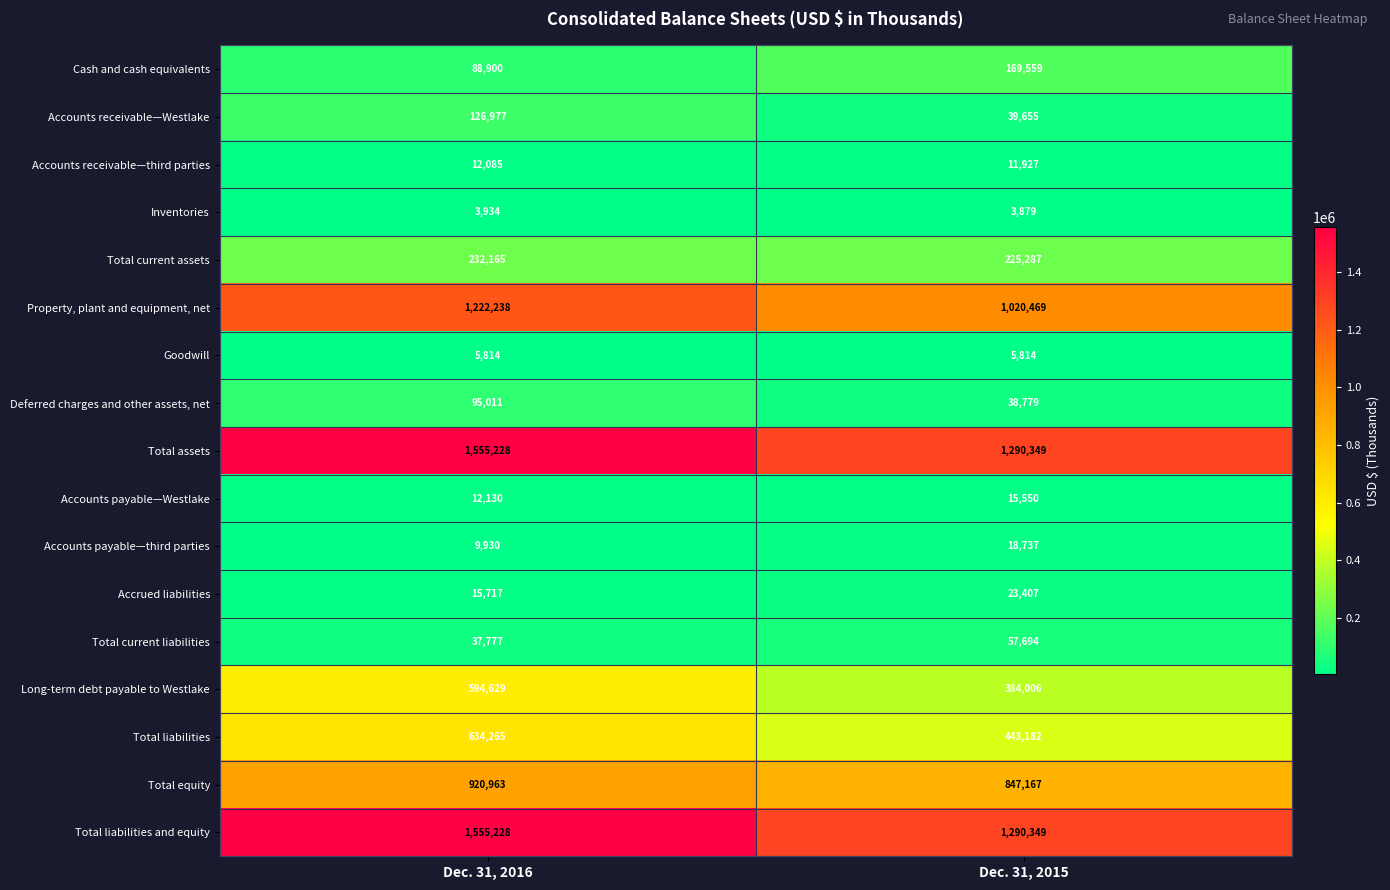

How many series are shown in this chart?

17